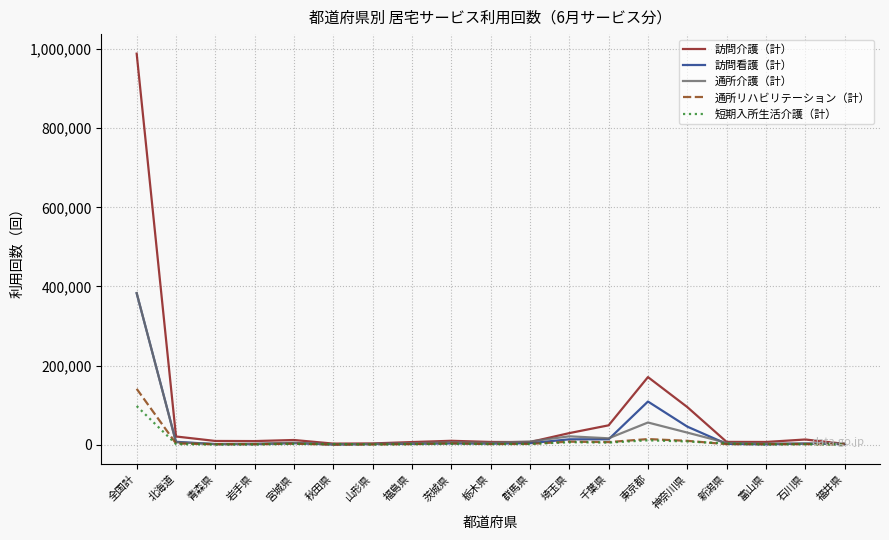

Which category has the highest value in the 訪問介護（計） series?

全国計